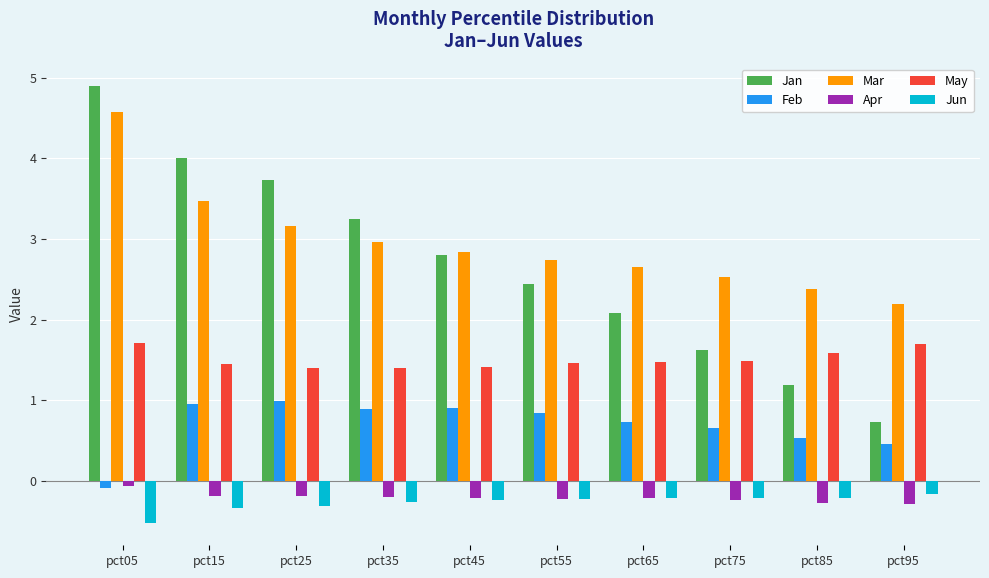

What is the total value across all series at pct75?

5.8